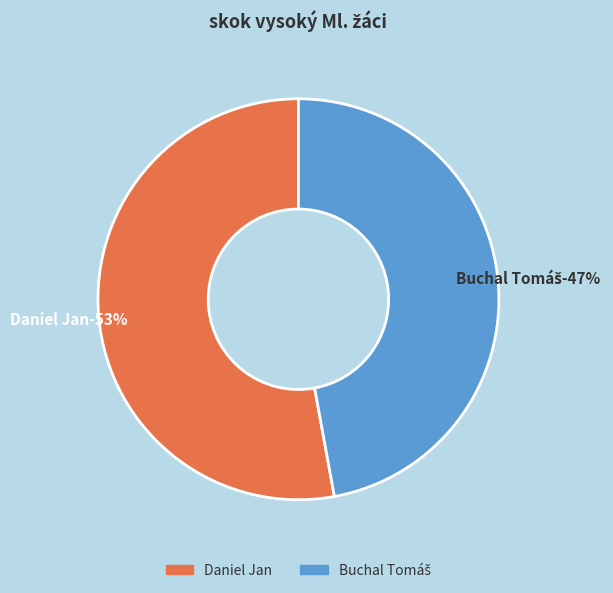

To the nearest percent, what percentage of the pie is Buchal Tomáš?

47%